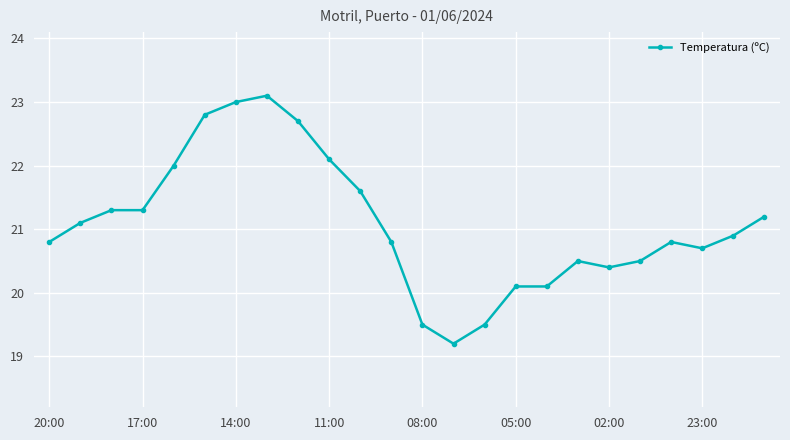

What is the value of the 16th point from the left?

20.1